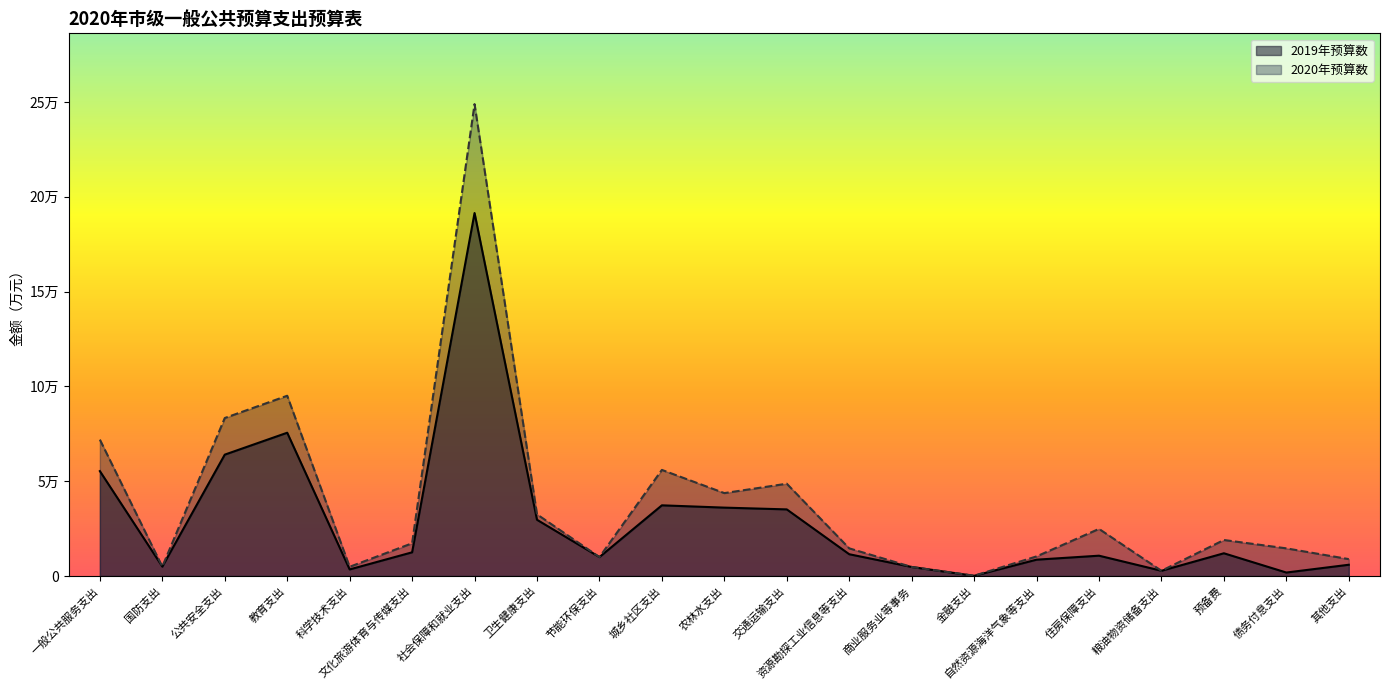

Count the number of categories in the chart.

21